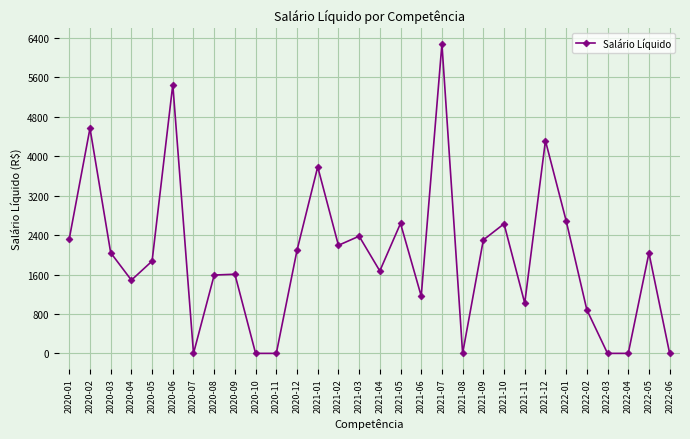

Where is the first local minimum?

2020-04